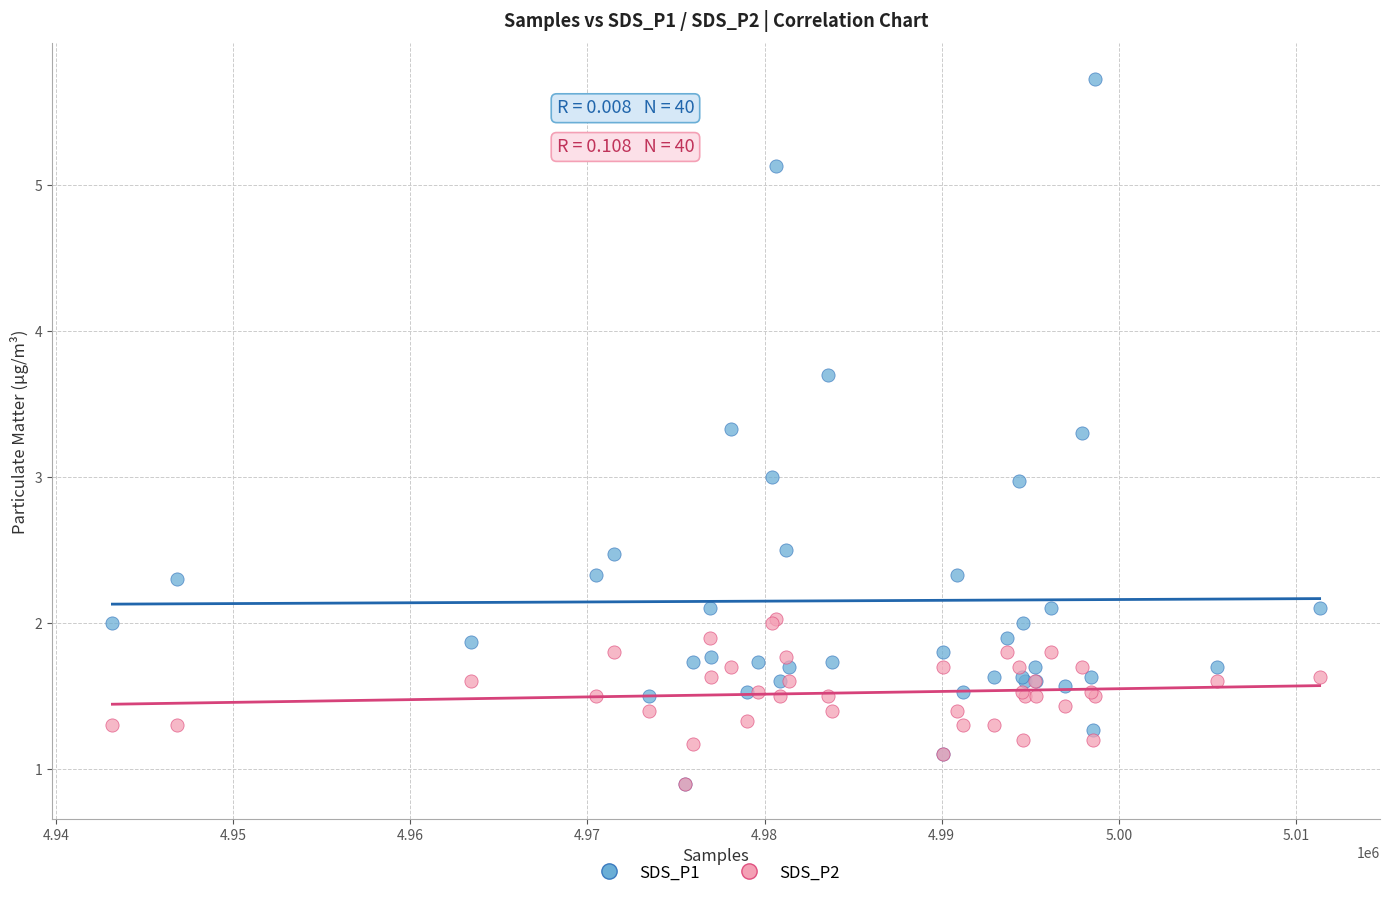

What are all the series names shown in the legend?

SDS_P1, SDS_P2